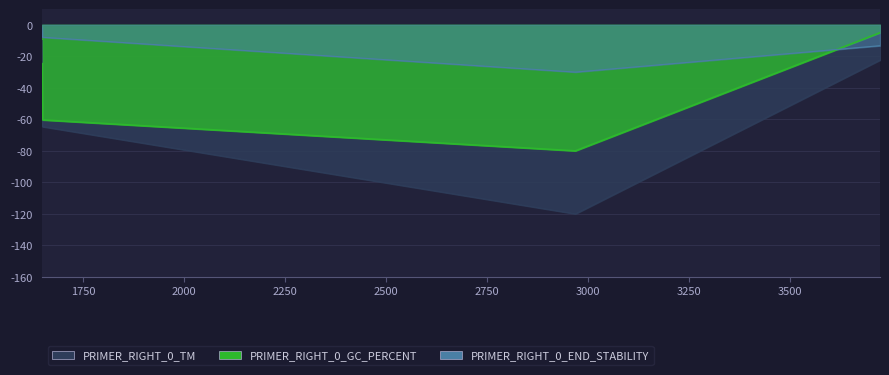

Which series has the largest total across all categories?

PRIMER_RIGHT_0_END_STABILITY